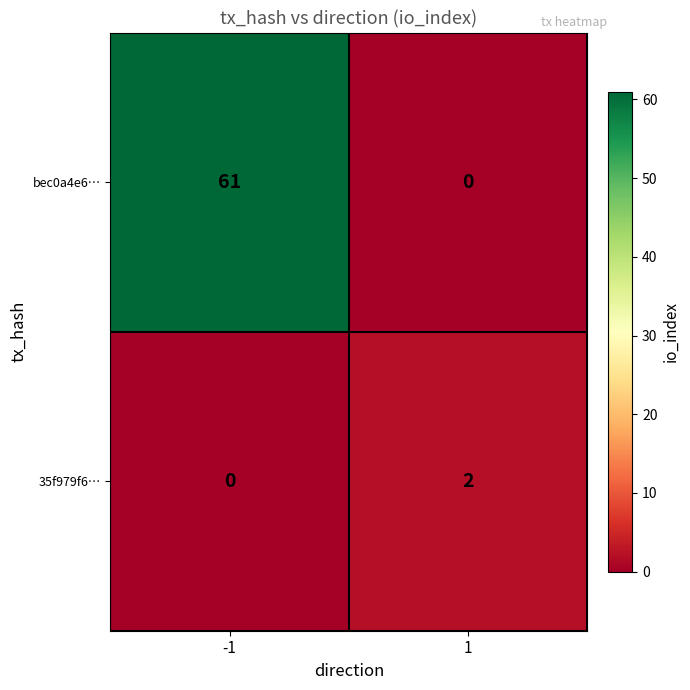

Rank the categories by bec0a4e6… value from lowest to highest.

1, -1